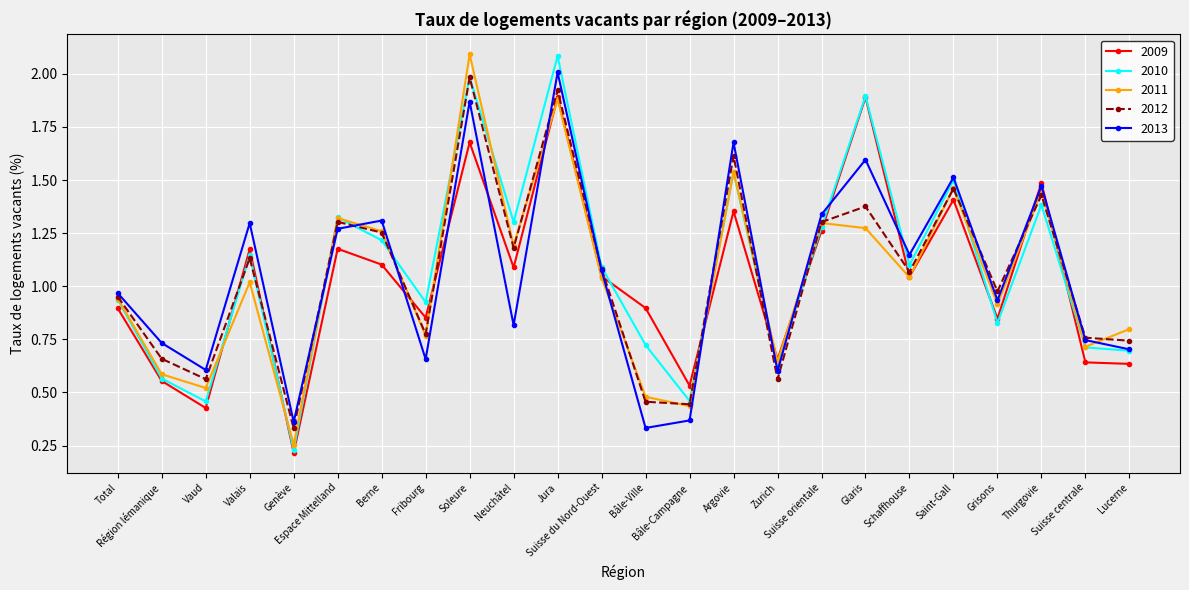

How many data points in 2011 are above 1?

13